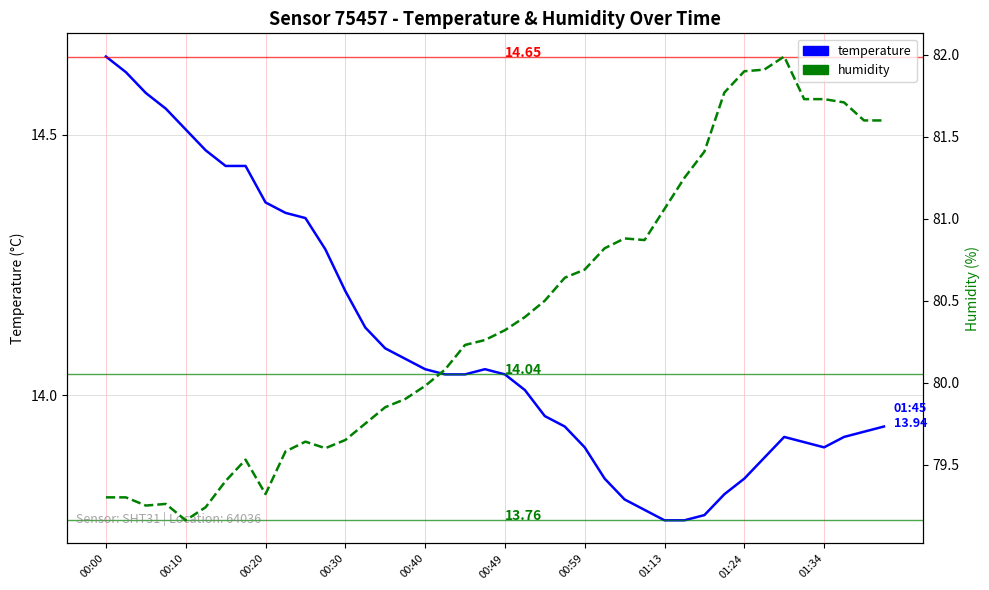

What is the difference between the second highest and second lowest values in the temperature series?

0.9